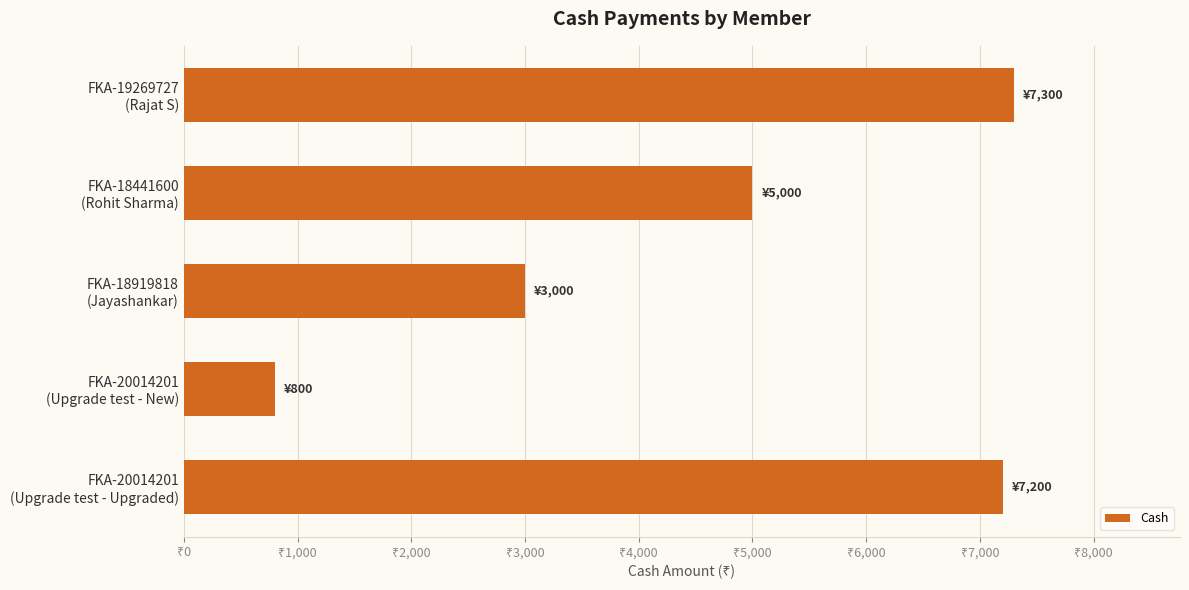

What is the difference between the second highest and minimum values?

6400